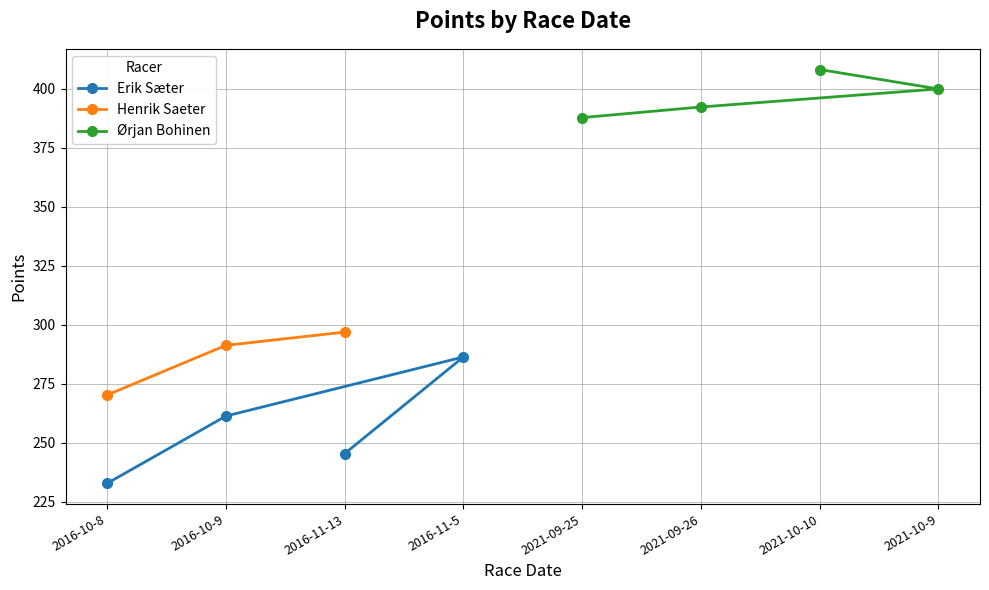

At which label is Henrik Saeter closest to 283?

2016-10-9